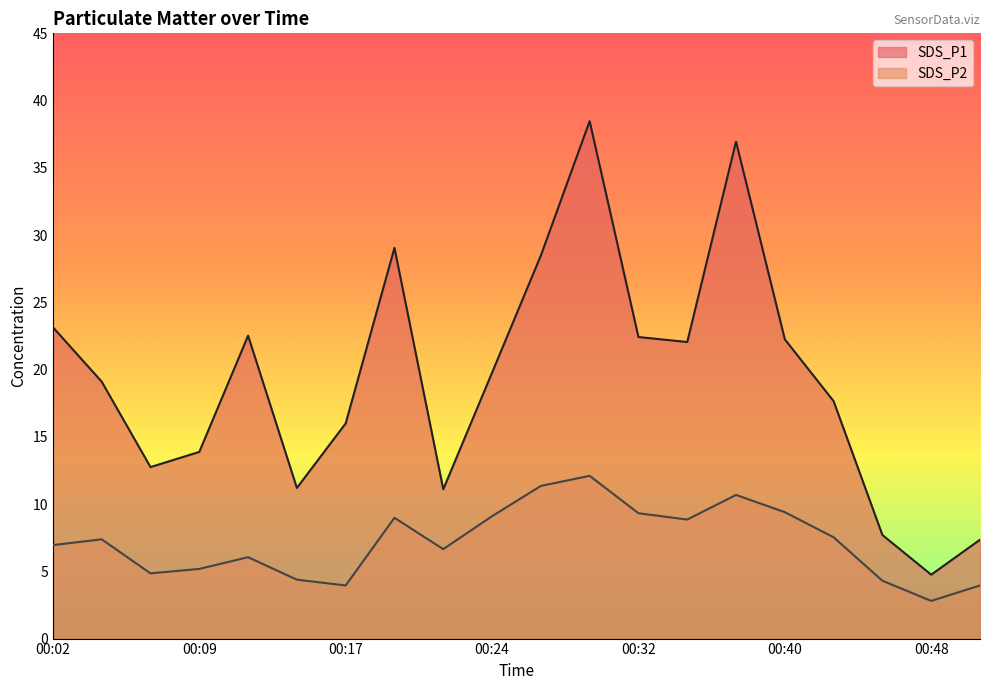

What is the total value across all series at 00:14?

15.6